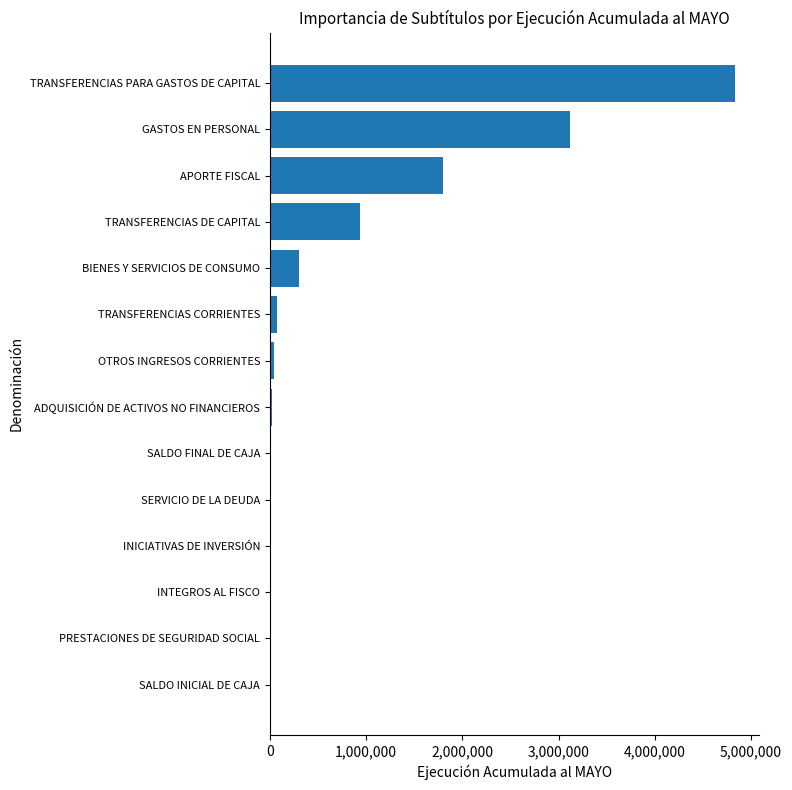

Which label corresponds to the largest value in the chart?

TRANSFERENCIAS PARA GASTOS DE CAPITAL